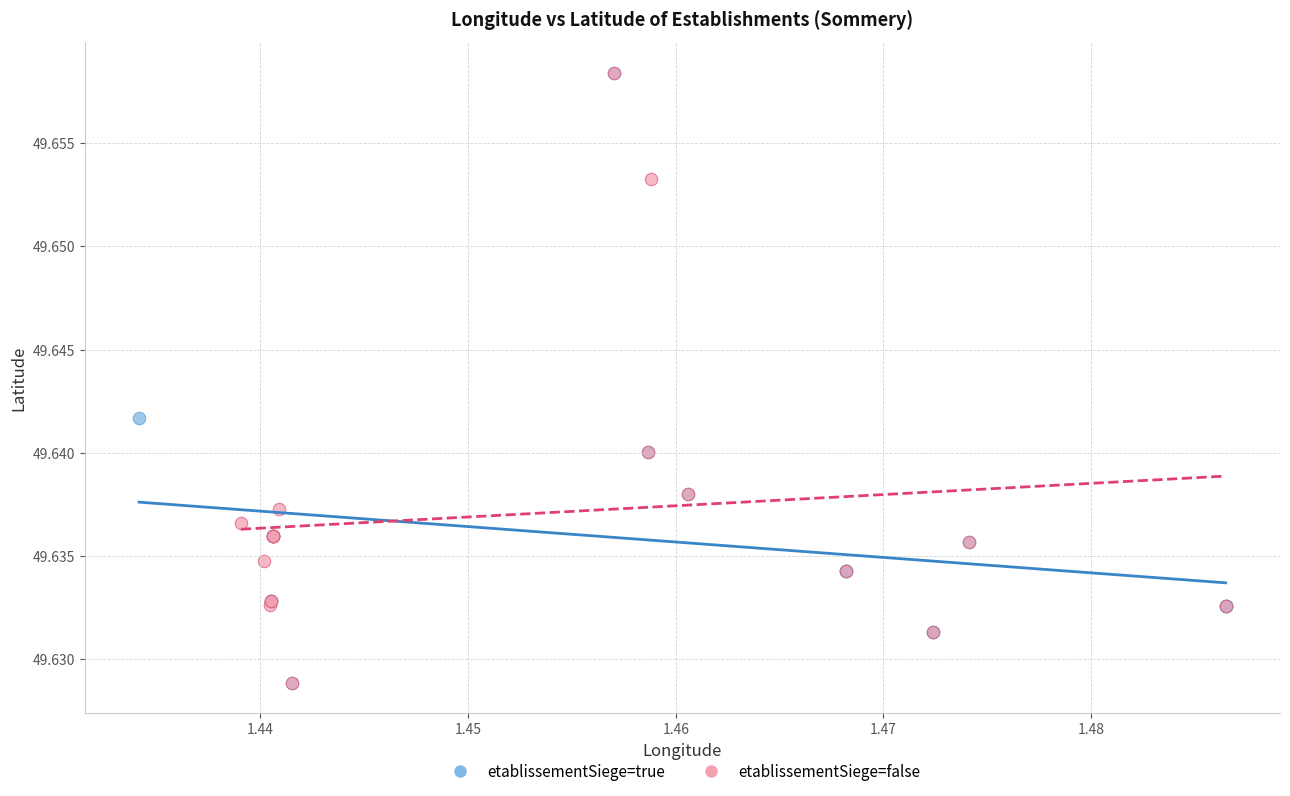

What are all the series names shown in the legend?

etablissementSiege=true, etablissementSiege=false